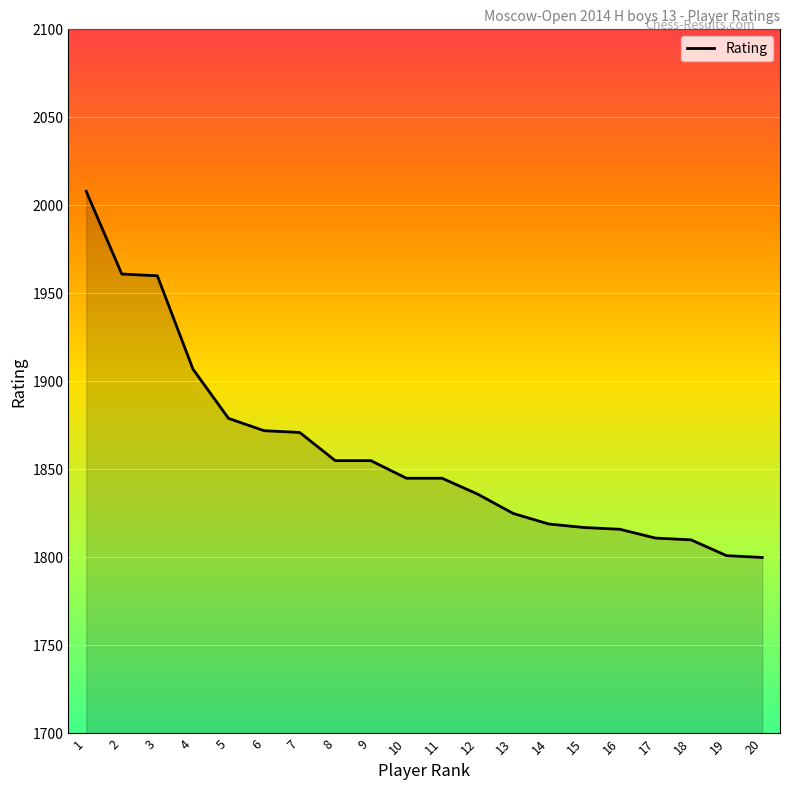

What is the maximum value shown in the chart?

2008